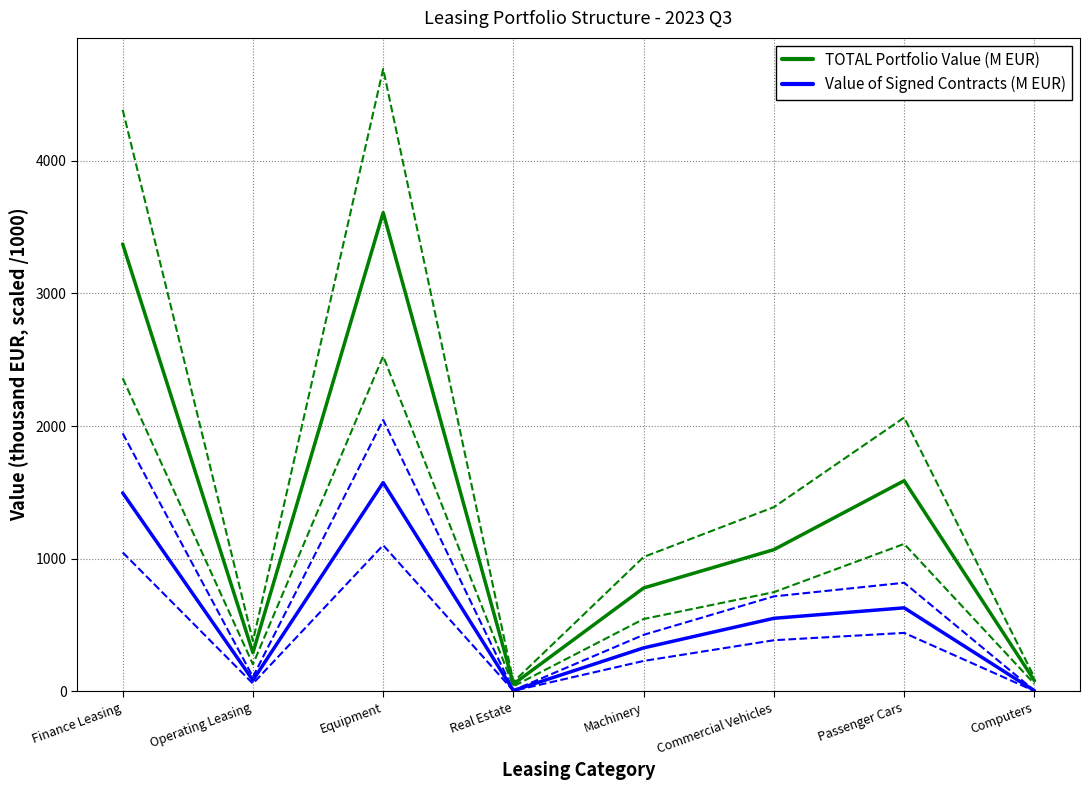

List the labels in order of Value of Signed Contracts (M EUR) value, smallest first.

Computers, Real Estate, Operating Leasing, Machinery, Commercial Vehicles, Passenger Cars, Finance Leasing, Equipment